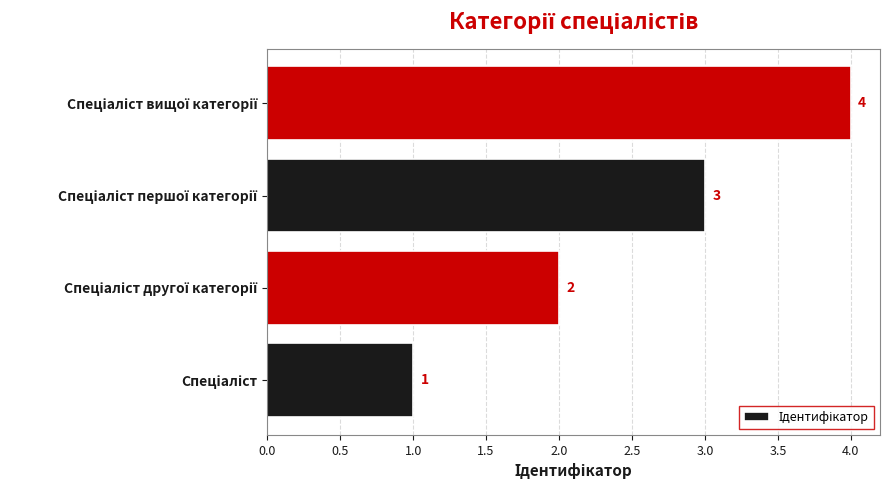

What is the greatest value displayed?

4